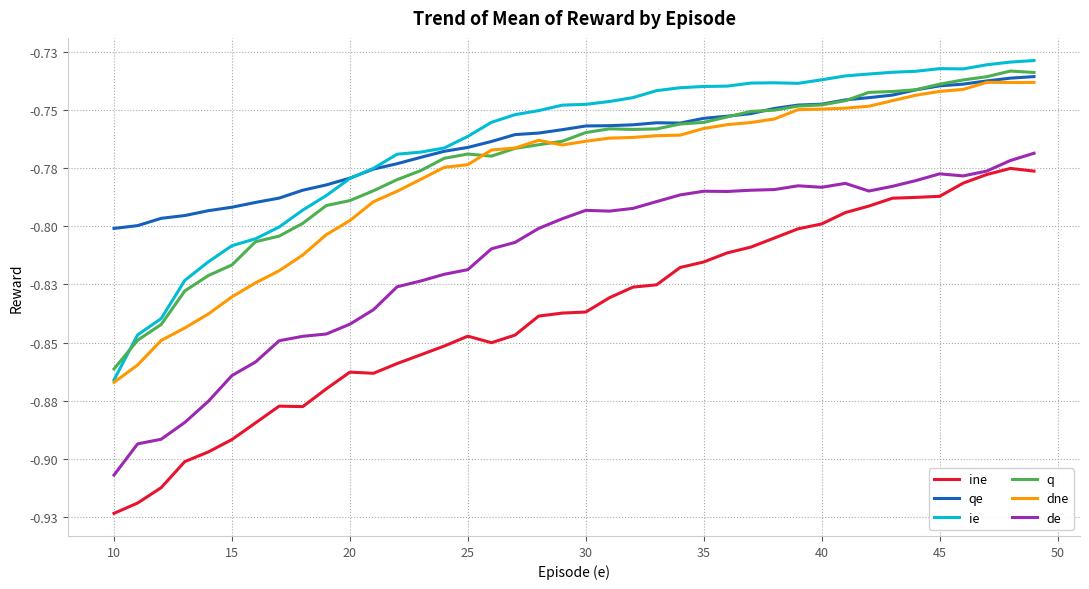

List the series in order of their peak value, highest first.

ie, q, qe, dne, de, ine